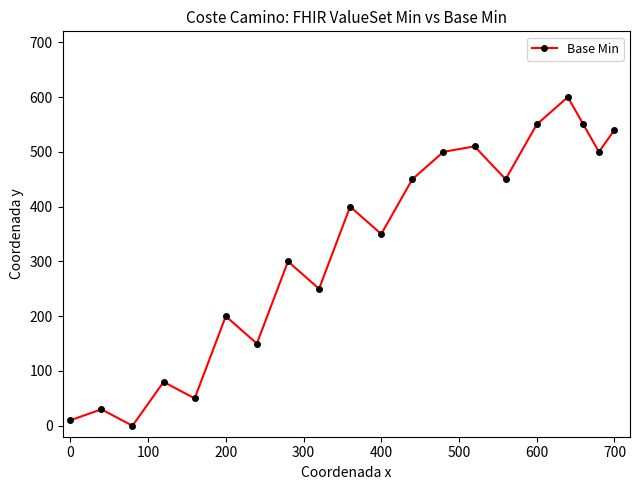

What is the difference between the maximum and second lowest values?

590